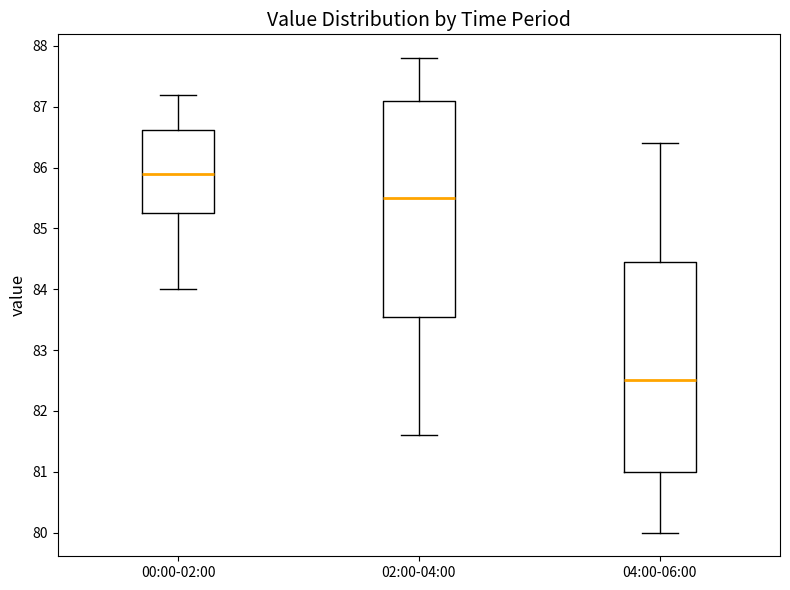

Reading left to right, read every box against the y-axis: the position of its median line, the range the box covers, and the ends of its whiskers. The values are not printed on the chart, so give them approximately, as read against the axis.

00:00-02:00: median 85.9, box 85.3 to 86.6, whiskers 84.0 to 87.2
02:00-04:00: median 85.5, box 83.6 to 87.1, whiskers 81.6 to 87.8
04:00-06:00: median 82.5, box 81.0 to 84.5, whiskers 80.0 to 86.4